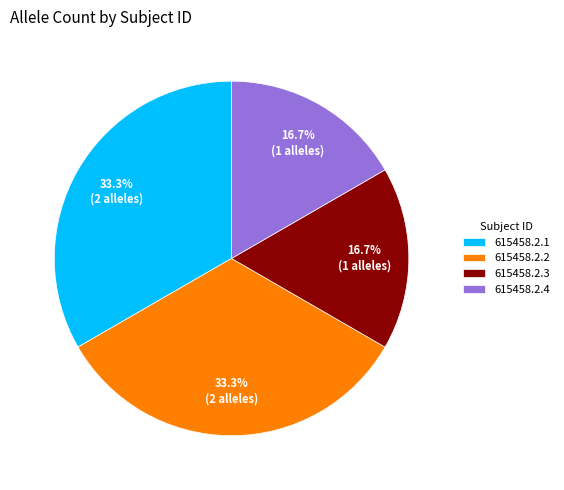

Is it true that 615458.2.4 is 17% of the pie?

True